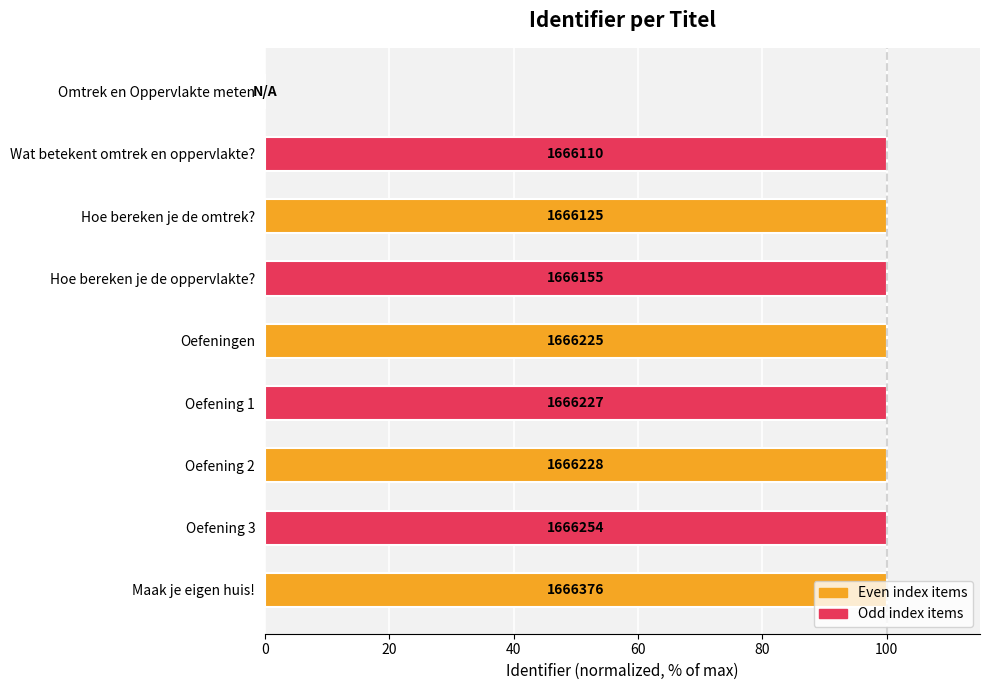

Are the bars grouped side by side (vs. stacked)?

No